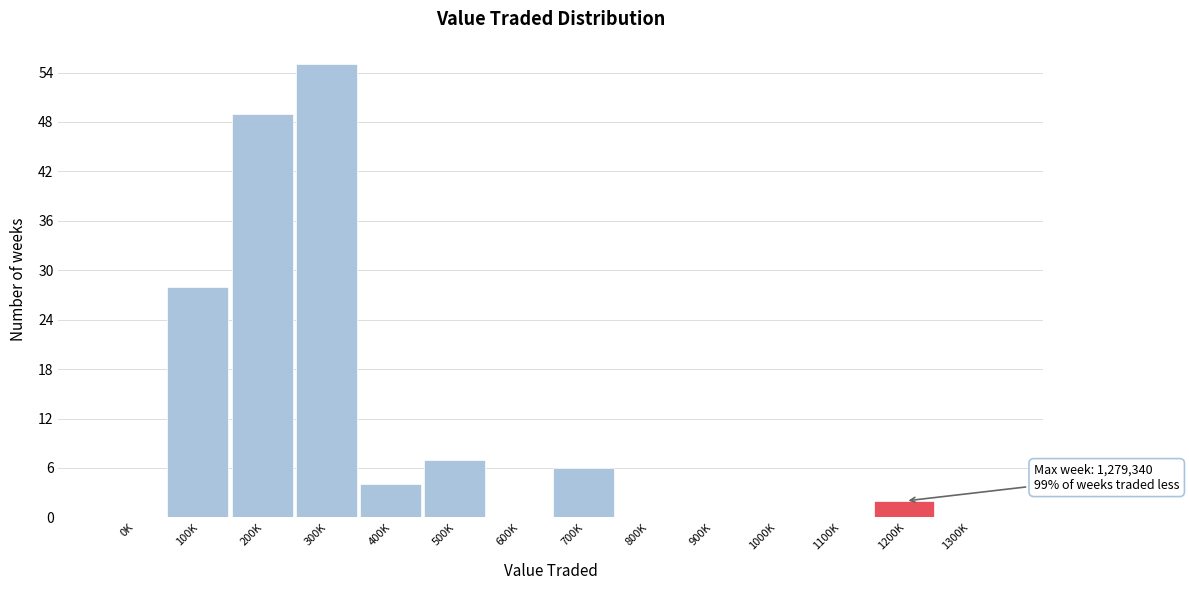

Reading left to right, extract all data points from this chart.

0K=0	100K=28	200K=49	300K=55	400K=4	500K=7	600K=0	700K=6	800K=0	900K=0	1000K=0	1100K=0	1200K=2	1300K=0